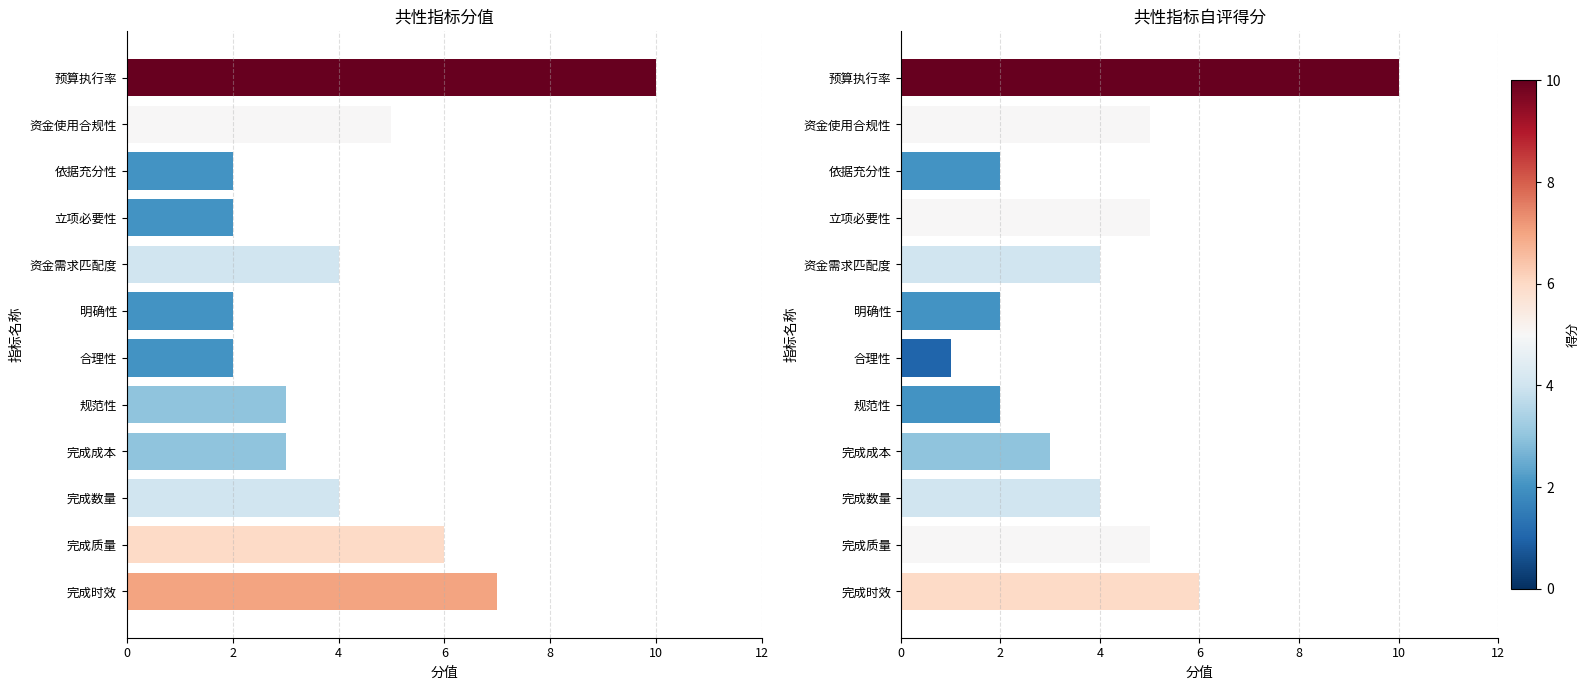

Are the bars horizontal?

Yes